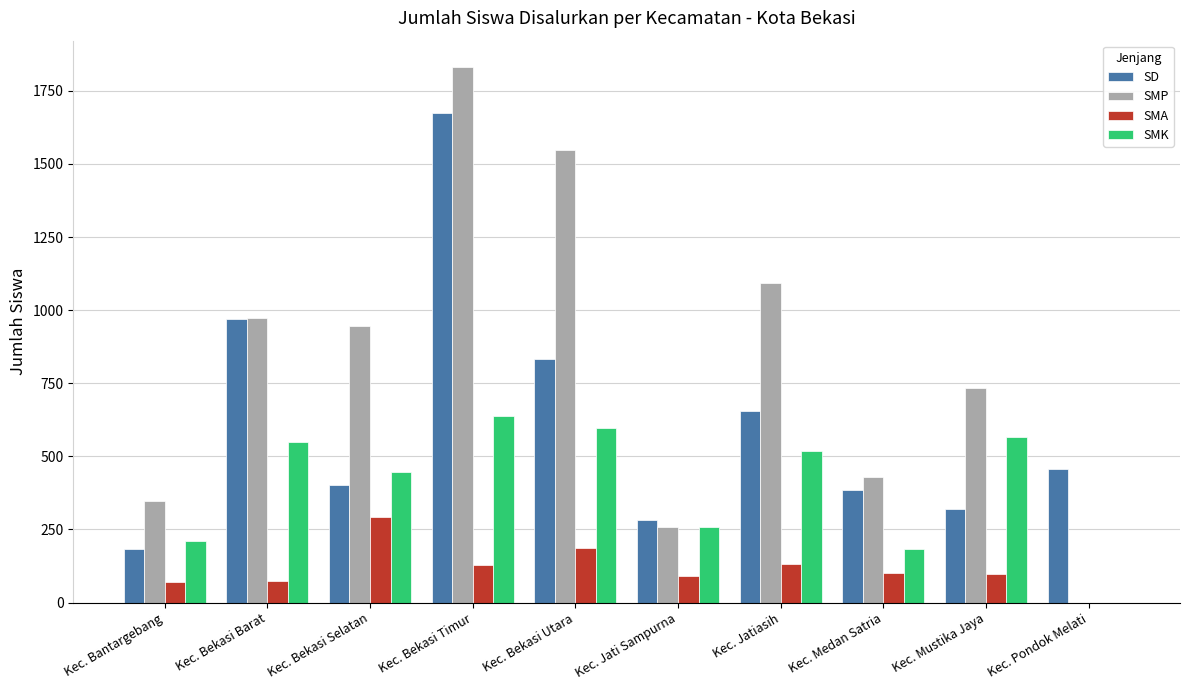

How many groups of bars are there?

10